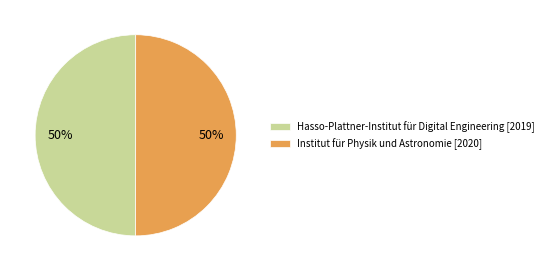

To the nearest percent, what percentage of the pie is Institut für Physik und Astronomie?

50%